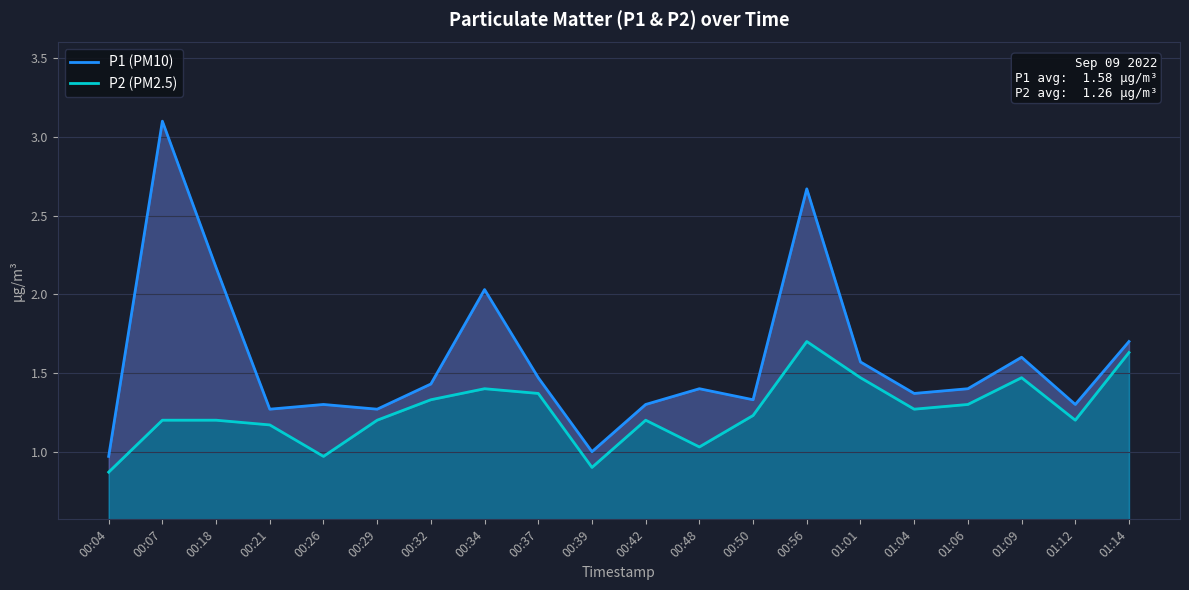

Reading left to right, extract all data points from this chart.

P1 (PM10): 1.0	3.1	2.2	1.3	1.3	1.3	1.4	2.0	1.5	1.0	1.3	1.4	1.3	2.7	1.6	1.4	1.4	1.6	1.3	1.7
P2 (PM2.5): 0.9	1.2	1.2	1.2	1.0	1.2	1.3	1.4	1.4	0.9	1.2	1.0	1.2	1.7	1.5	1.3	1.3	1.5	1.2	1.6